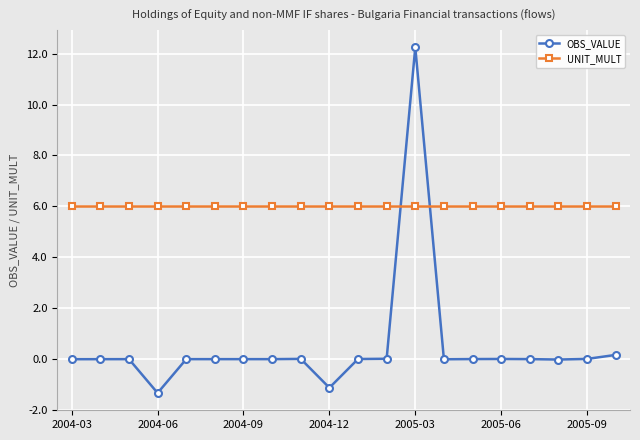

Count the number of data series in this chart.

2